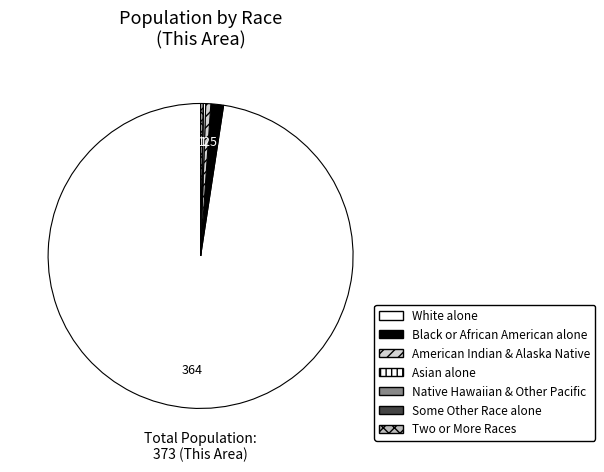

What is the change in value from Black or African American alone to Asian alone?

-4